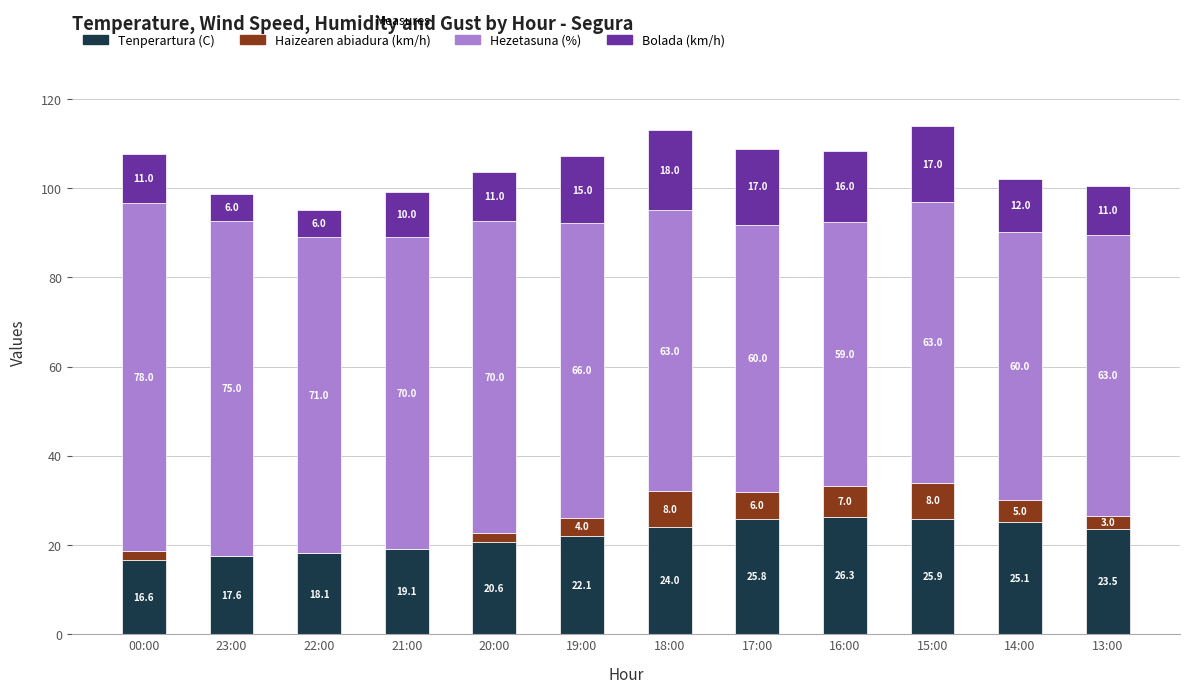

How many data points in Tenperartura (C) are above 23?

6